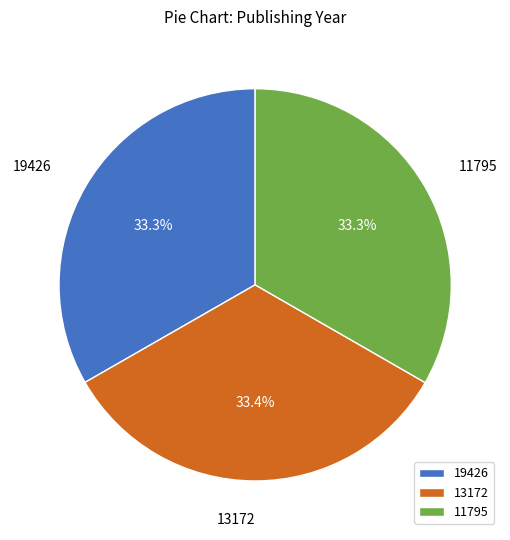

Count the number of slices in the pie.

3